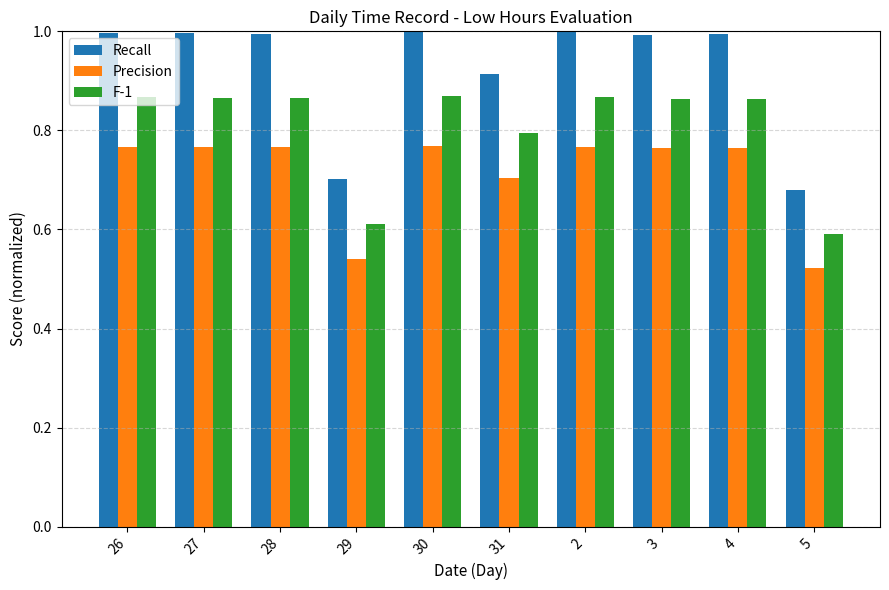

How many data points does each series have?

10